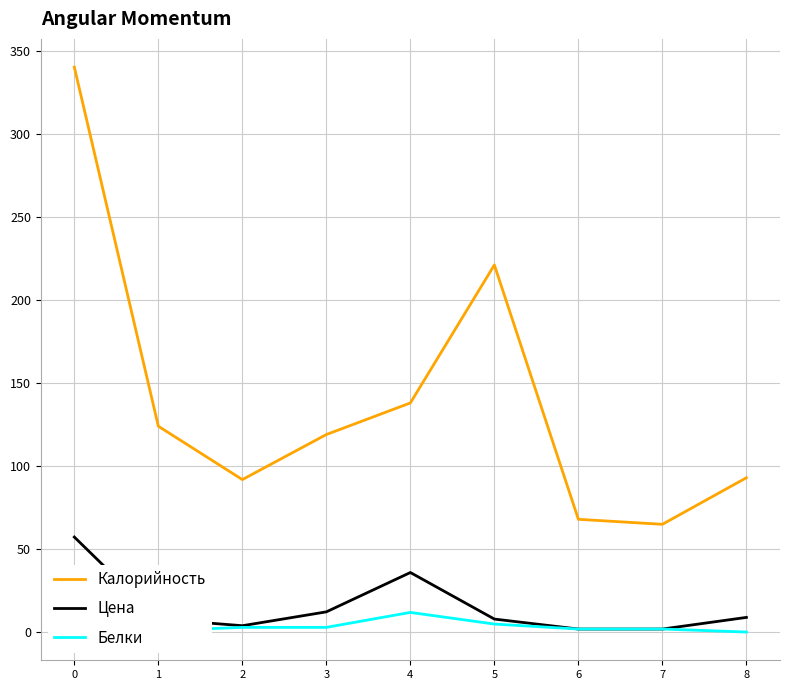

How many values in the Цена series are below 8?

3